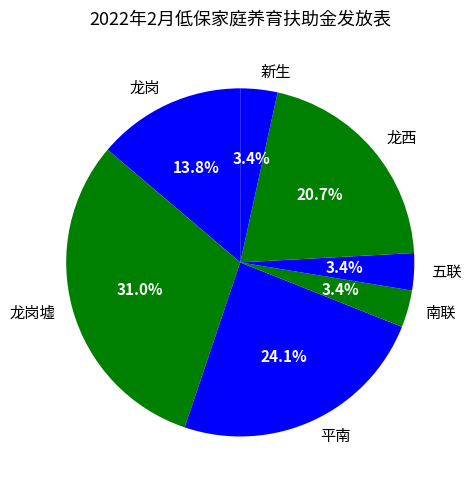

Approximately how many times larger is the value at 平南 compared to 龙西?

1.2